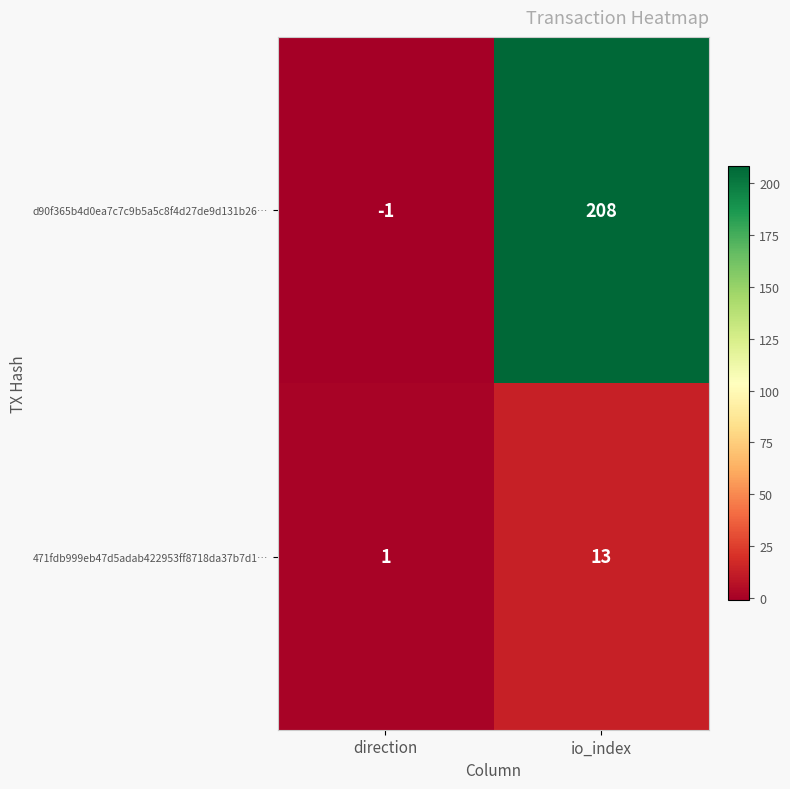

Reading left to right, transcribe all the data shown in this chart.

d90f365b4d0ea7c7c9b5a5c8f4d27de9d131b26…: direction=-1	io_index=208
471fdb999eb47d5adab422953ff8718da37b7d1…: direction=1	io_index=13